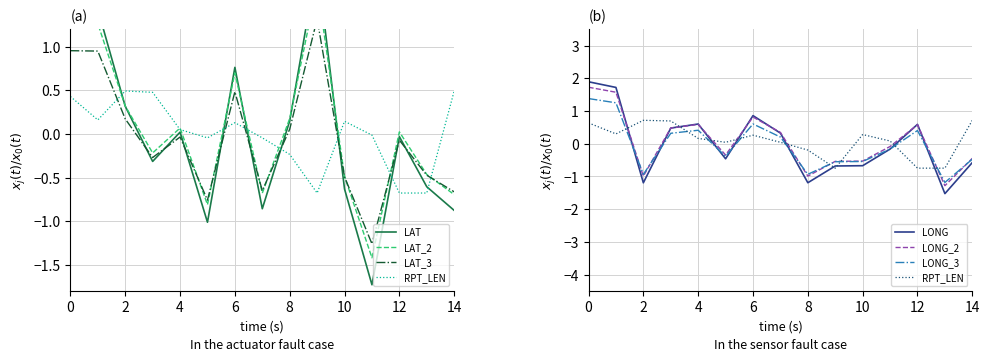

How many values in RPT_LEN are below zero?

7